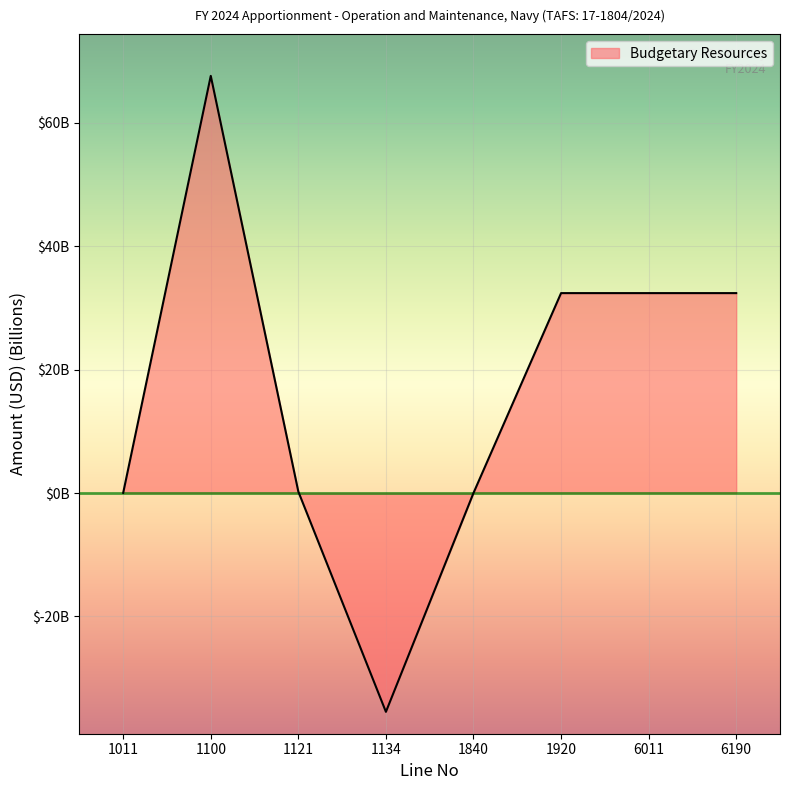

Is this an area chart (filled region under the line)?

Yes